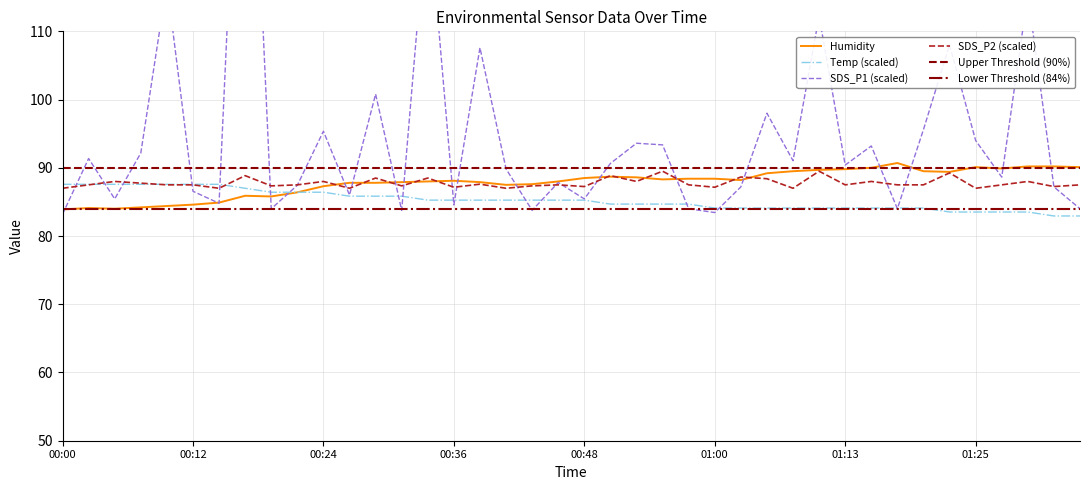

Is it true that SDS_P2 equals 87.2 at 01:00?

True